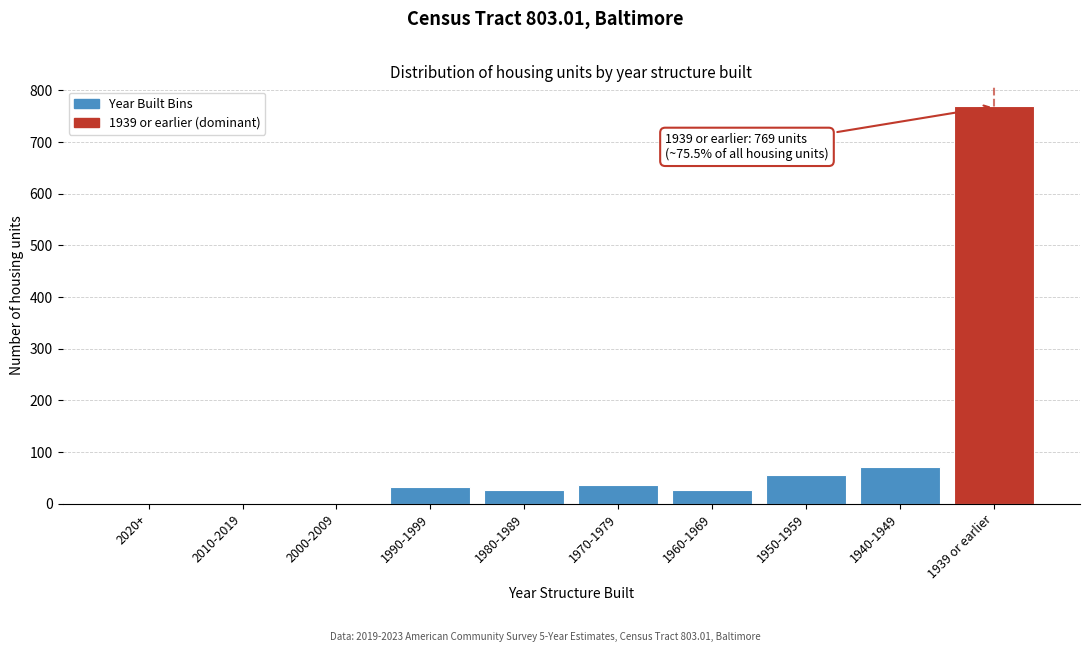

What is the sum of all values?

1019